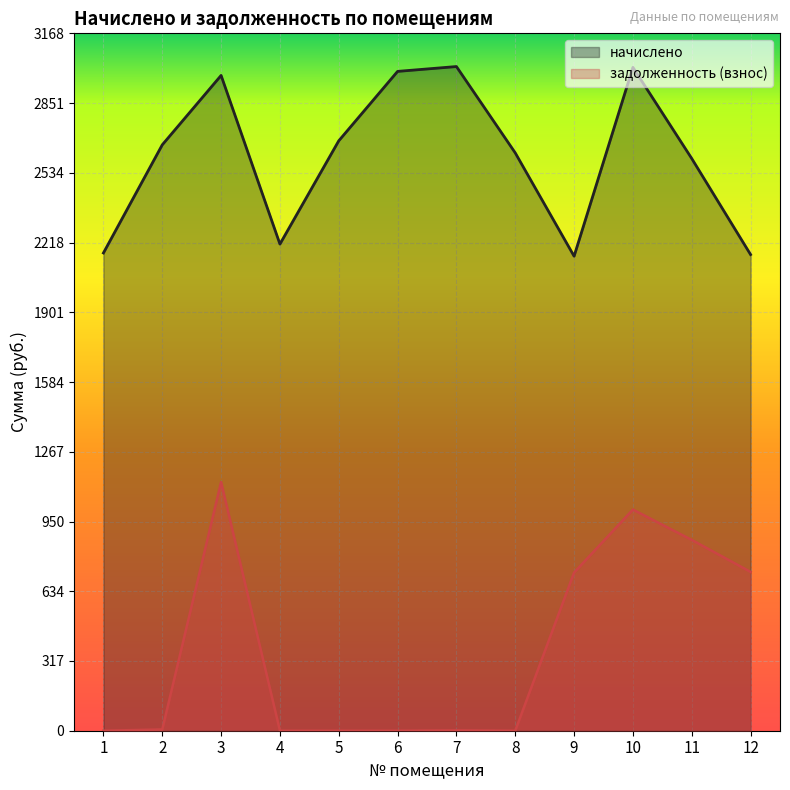

Reading right to left, list all the values displayed in this chart.

начислено: 2162.9	2599.2	3013.4	2155.6	2624.8	3017.1	2995.1	2679.8	2210.6	2976.8	2661.5	2170.3
задолженность (взнос): 721.4	866.7	1004.5	718.5	0.0	1.7	0.0	0.0	0.0	1129.5	5.8	0.0